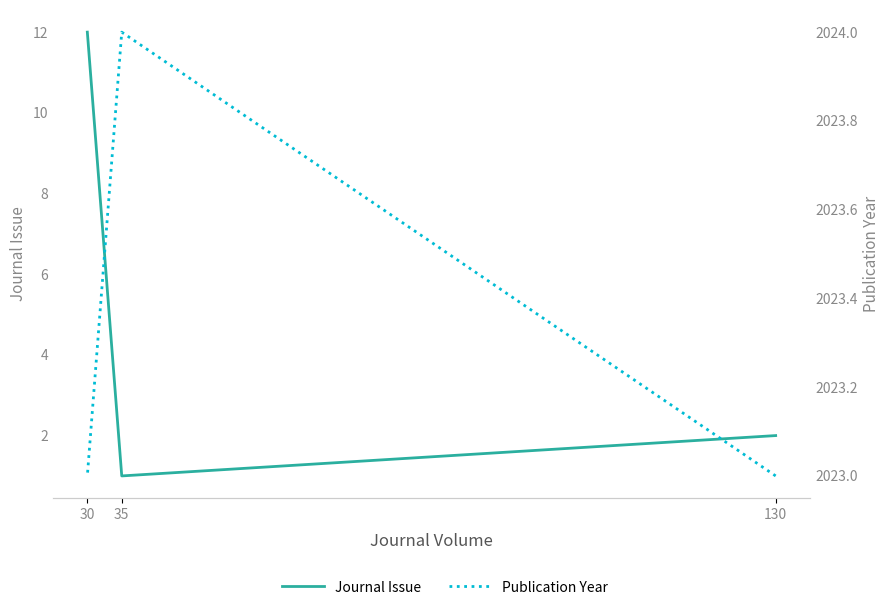

Reading left to right, extract all data points from this chart.

Journal Issue: 2	1	12
Publication Year: 2023	2024	2023